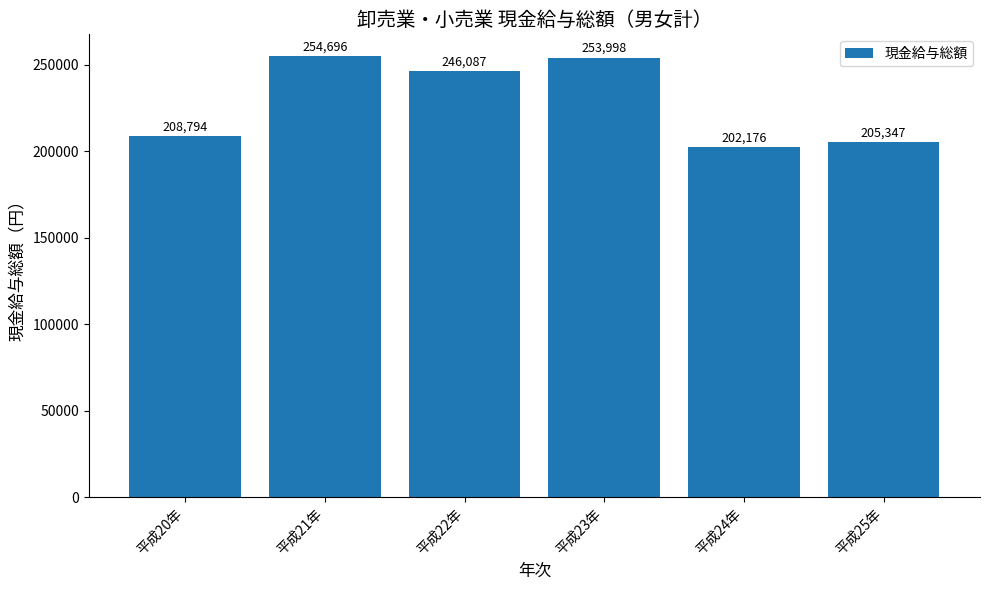

What is the average value?

228516